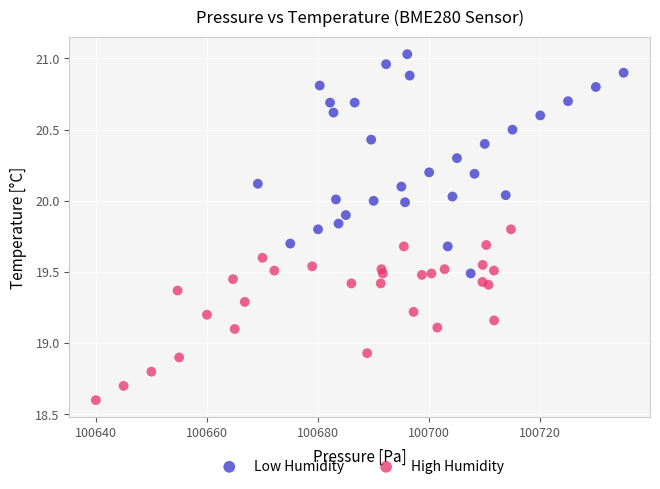

Which series has the widest spread of Y values?

Low Humidity